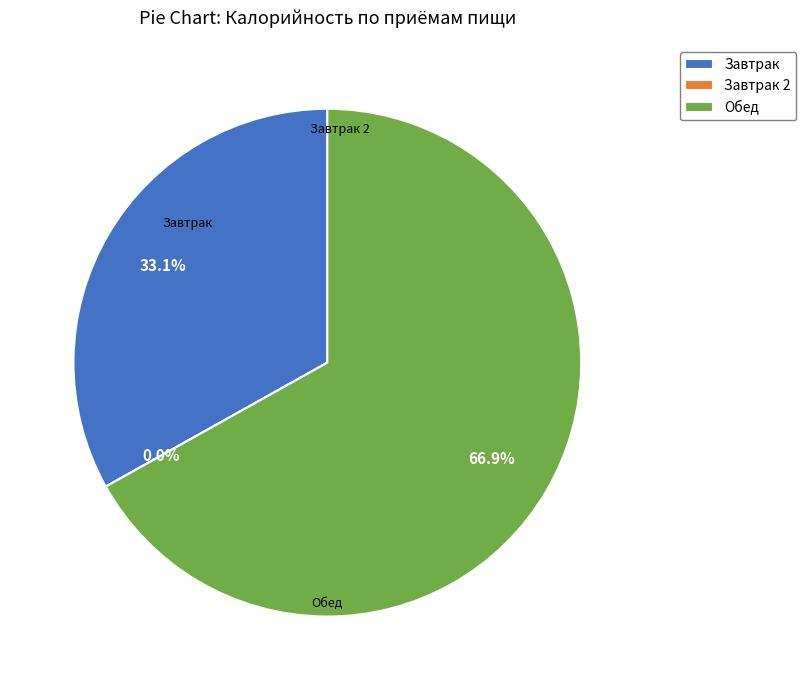

Combined, what portion of the pie is Обед and Завтрак 2?

66.9%